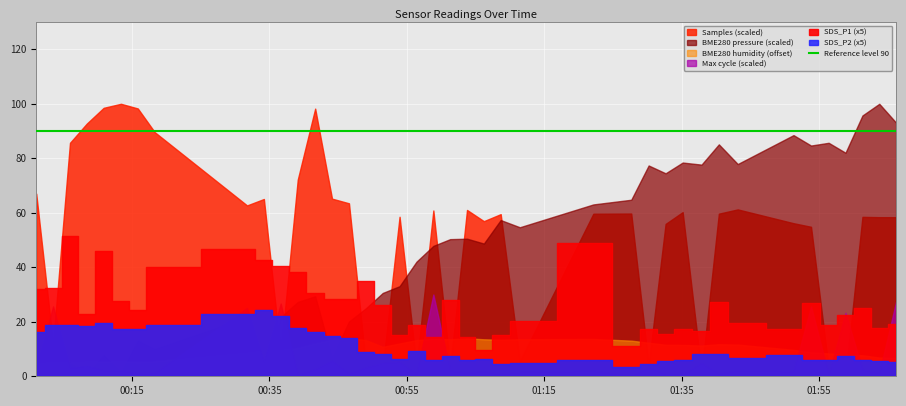

What is the difference between the maximum and minimum values in the Max_cycle series?

582.0